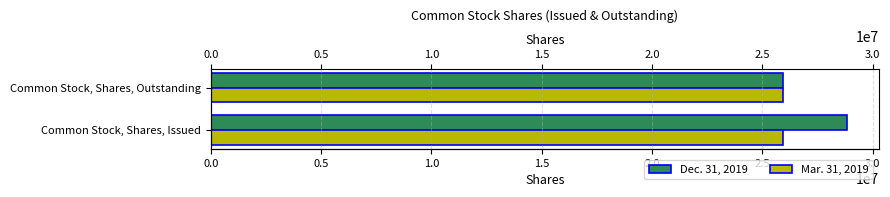

What is the difference between the maximum and minimum values in the Dec. 31, 2019 series?

2894548.0